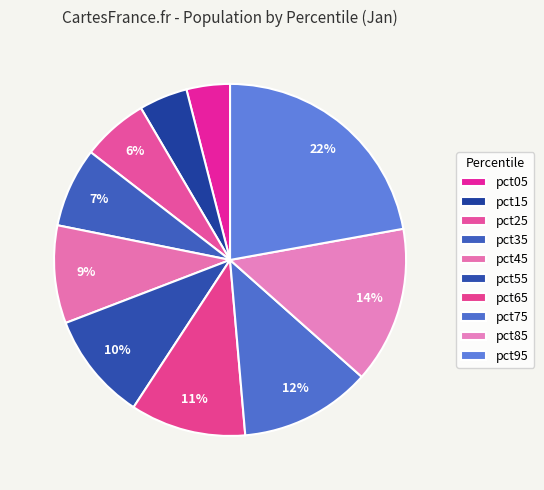

To the nearest percent, what percentage of the pie is pct15?

4%